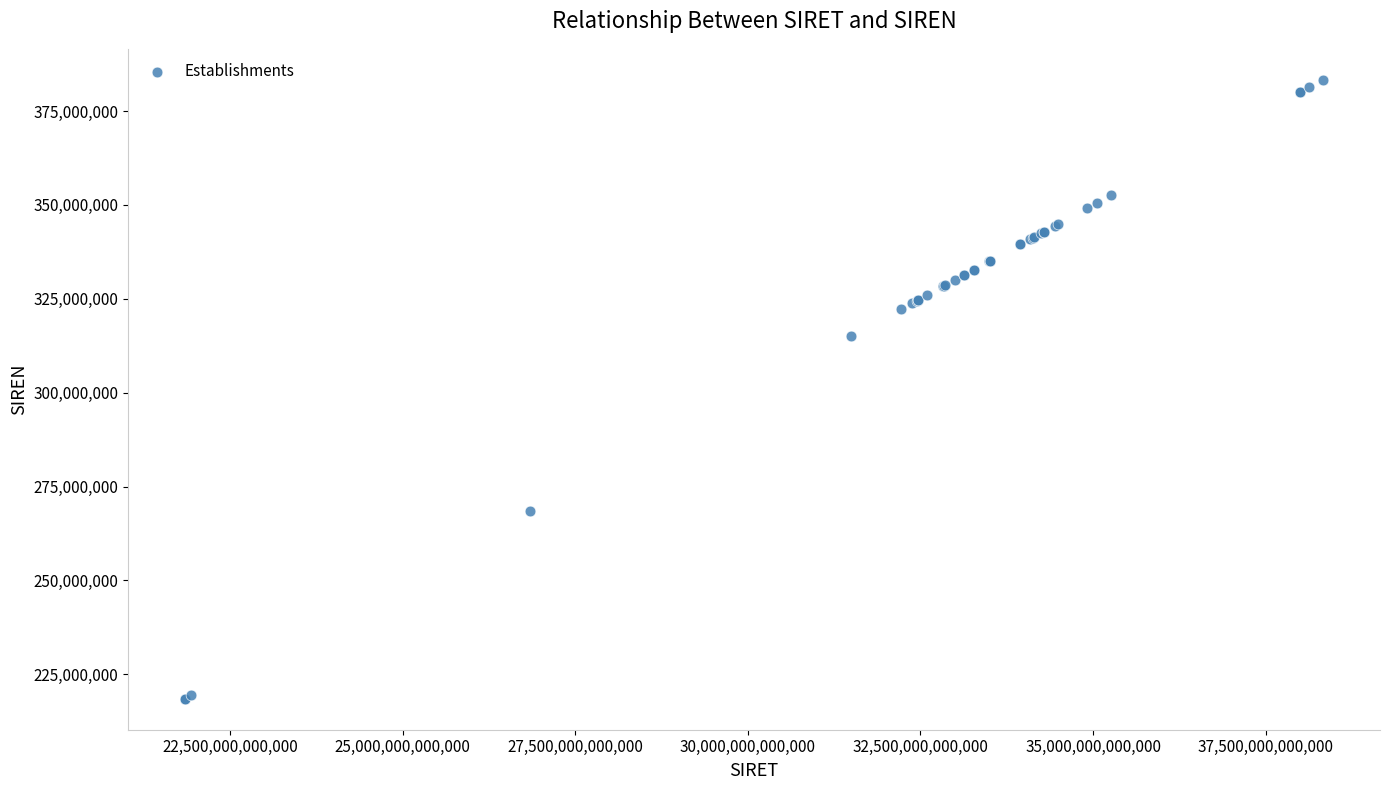

What Y value in the scatter plot is closest to 300912384?

314981085